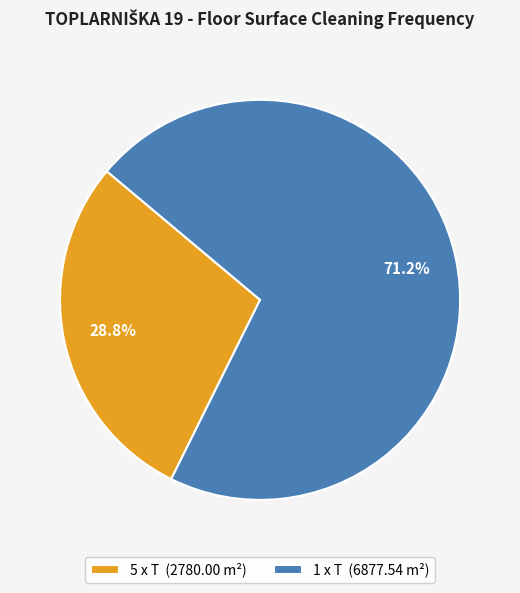

Which slice is the largest?

1 x T